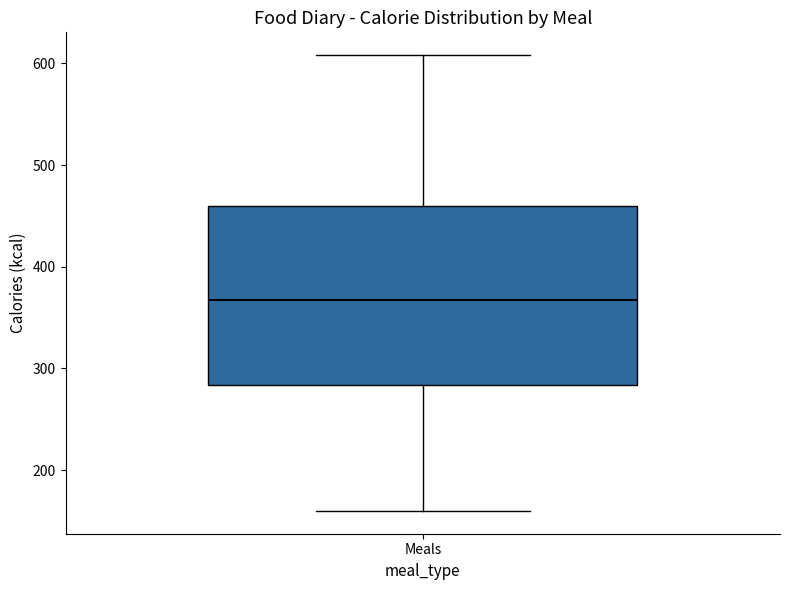

Read this box plot against the y-axis: the position of the median line, the range covered by the box, and the ends of both whiskers. The values are not printed on the chart, so give them approximately, as read against the axis.

median 370, box 280 to 460, whiskers 160 to 610